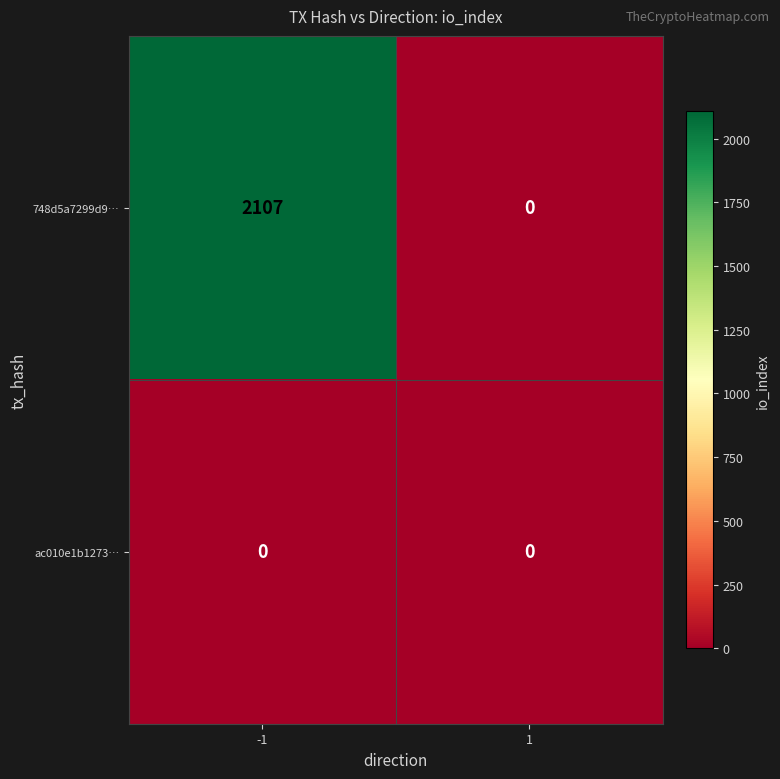

Reading left to right, what are all the values shown in this chart?

748d5a7299d9…: -1=2107	1=0
ac010e1b1273…: -1=0	1=0